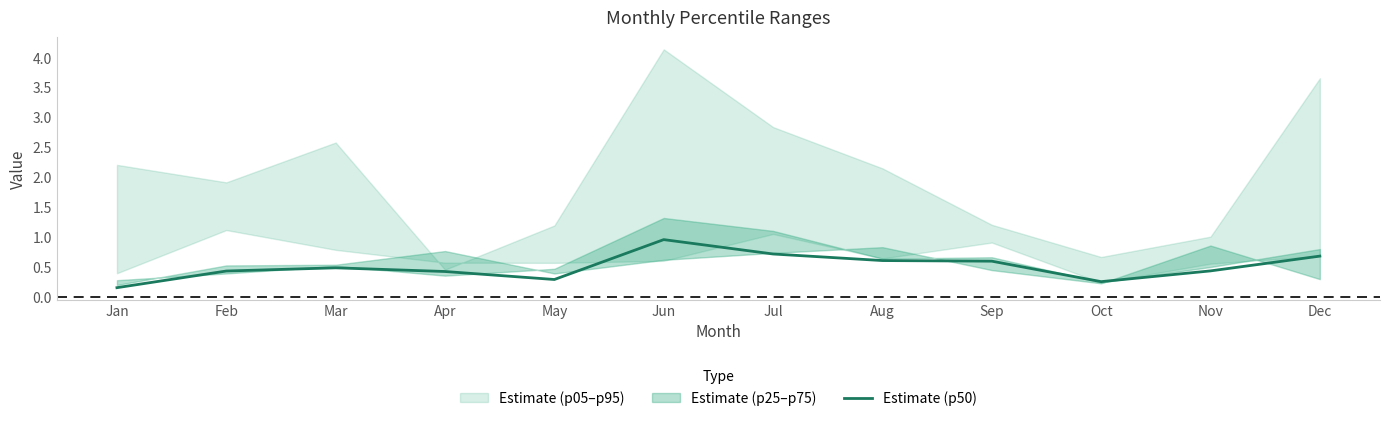

How many lines are shown in the chart?

1